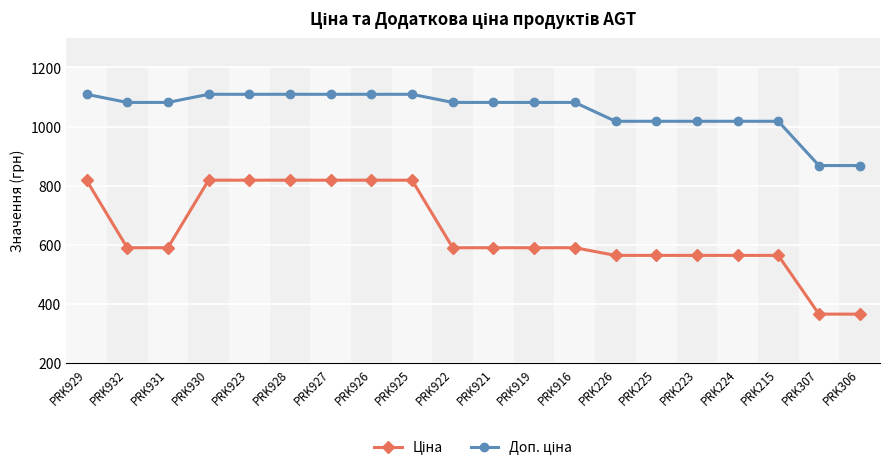

At how many categories does at least one series exceed 523?

20